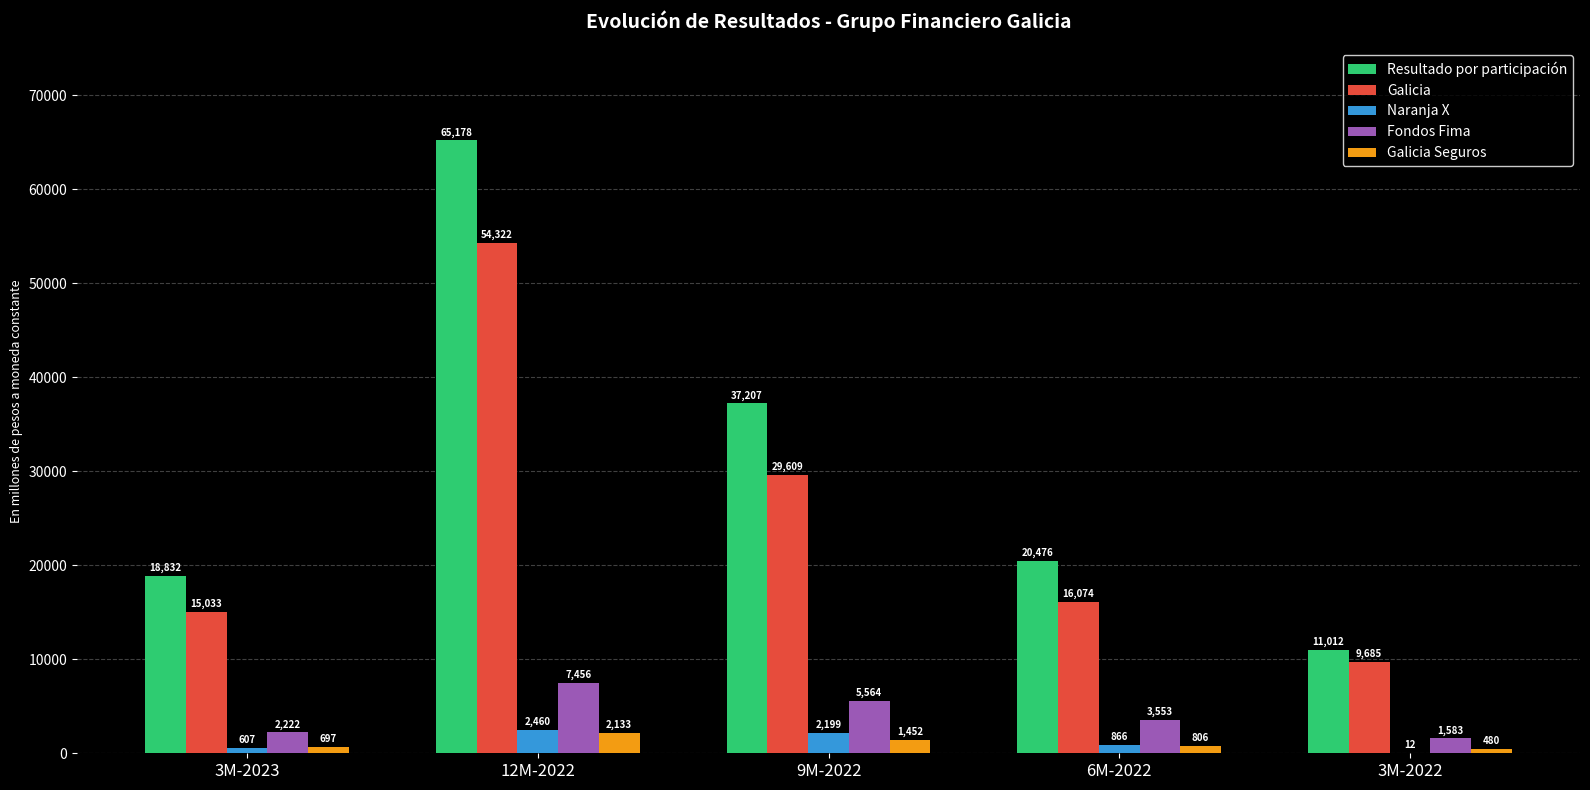

Reading left to right, transcribe all the data shown in this chart.

Resultado por participación: 3M-2023=18832	12M-2022=65178	9M-2022=37207	6M-2022=20476	3M-2022=11012
Galicia: 3M-2023=15033	12M-2022=54322	9M-2022=29609	6M-2022=16074	3M-2022=9685
Naranja X: 3M-2023=607	12M-2022=2460	9M-2022=2199	6M-2022=866	3M-2022=12
Fondos Fima: 3M-2023=2222	12M-2022=7456	9M-2022=5564	6M-2022=3553	3M-2022=1583
Galicia Seguros: 3M-2023=697	12M-2022=2133	9M-2022=1452	6M-2022=806	3M-2022=480